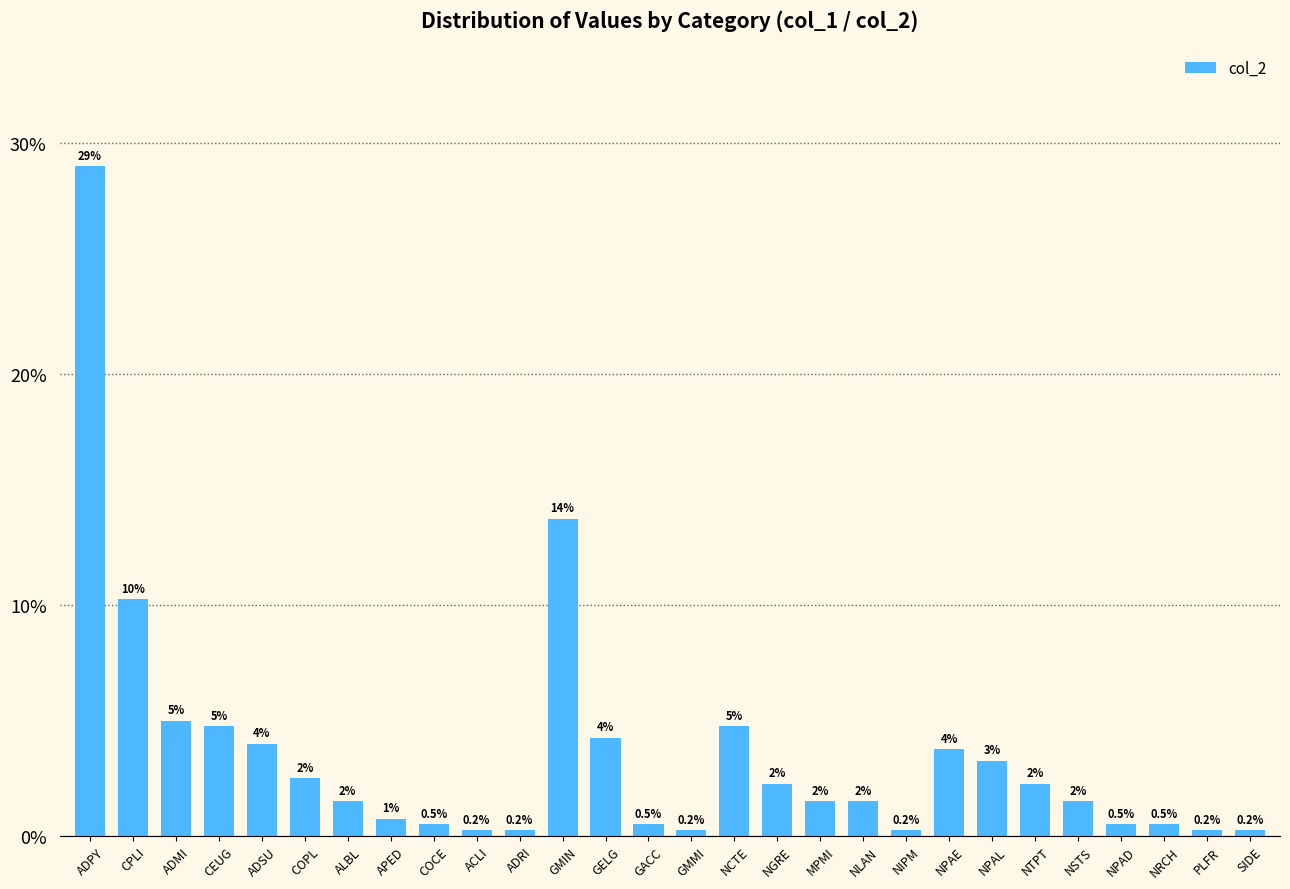

Reading right to left, list all the values displayed in this chart.

0.0	0.0	0.0	0.0	0.0	0.0	0.0	0.0	0.0	0.0	0.0	0.0	0.0	0.0	0.0	0.0	0.1	0.0	0.0	0.0	0.0	0.0	0.0	0.0	0.0	0.1	0.1	0.3